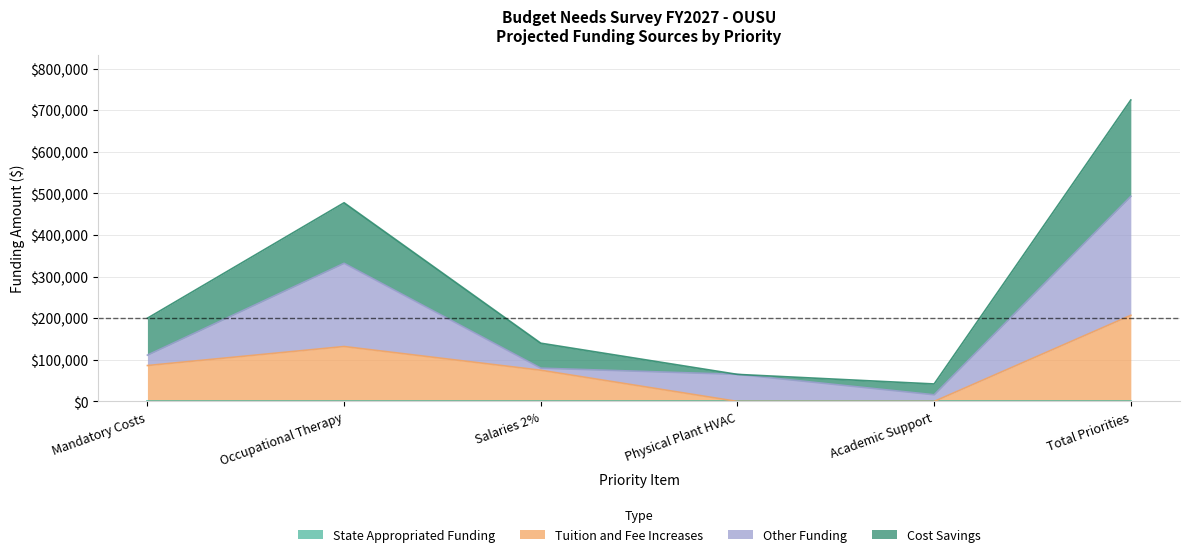

True or false: Tuition and Fee Increases has more than 1 interior local peaks.

False